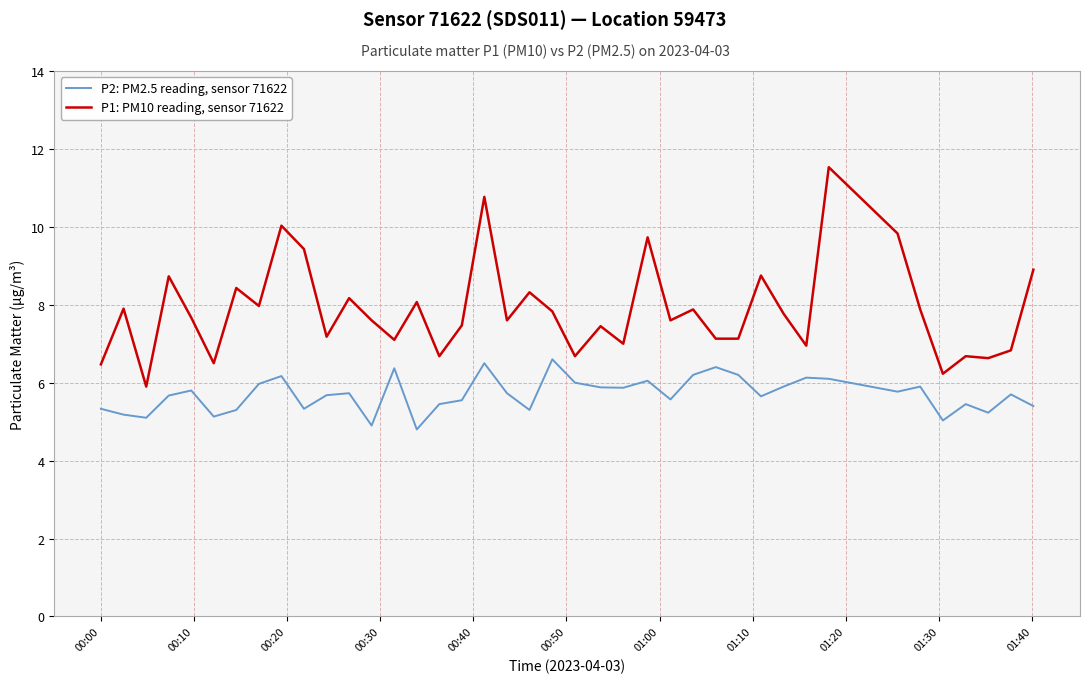

What is the minimum value shown in the chart?

4.8